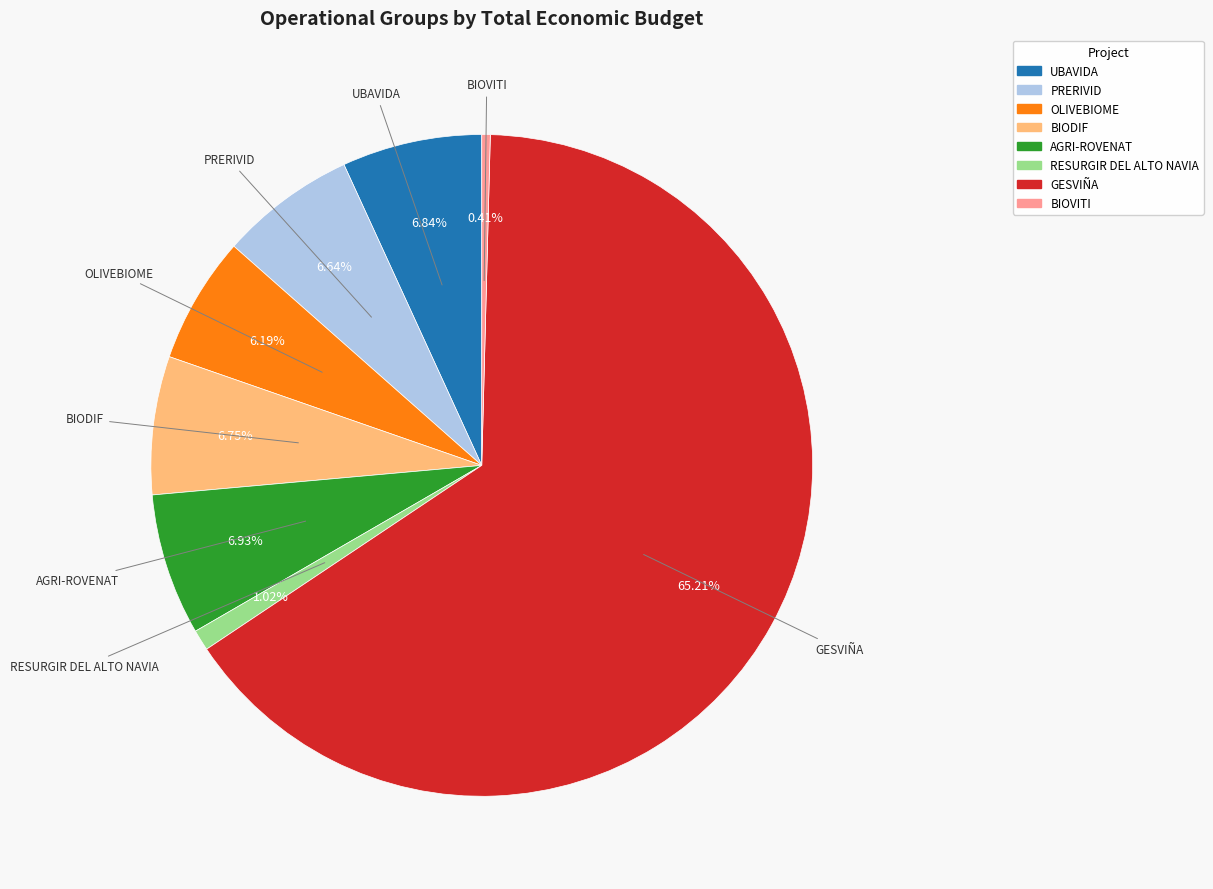

What percentage do UBAVIDA and GESVIÑA together represent?

72.1%